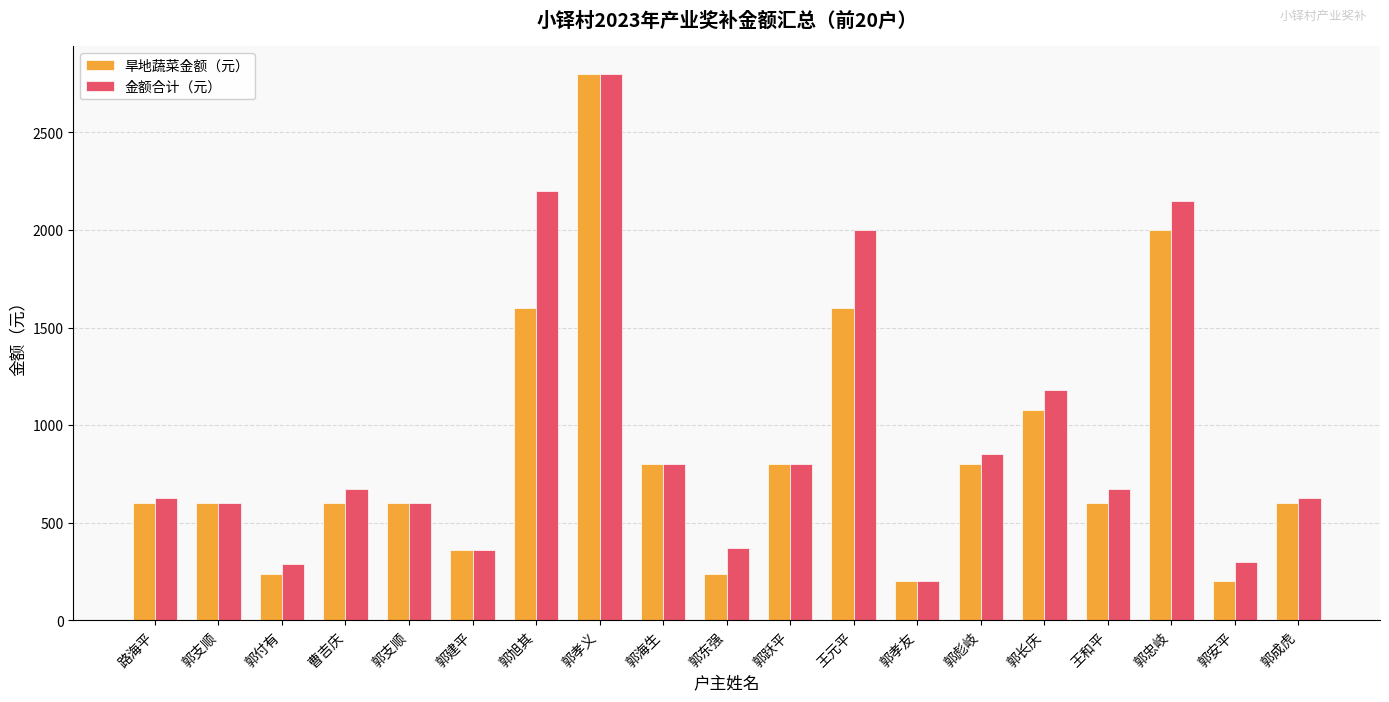

Reading left to right, transcribe all the data shown in this chart.

旱地蔬菜金额（元）: 600	600	240	600	600	360	1600	2800	800	240	800	1600	200	800	1080	600	2000	200	600
金额合计（元）: 625	600	290	675	600	360	2200	2800	800	370	800	2000	200	850	1180	675	2150	300	625